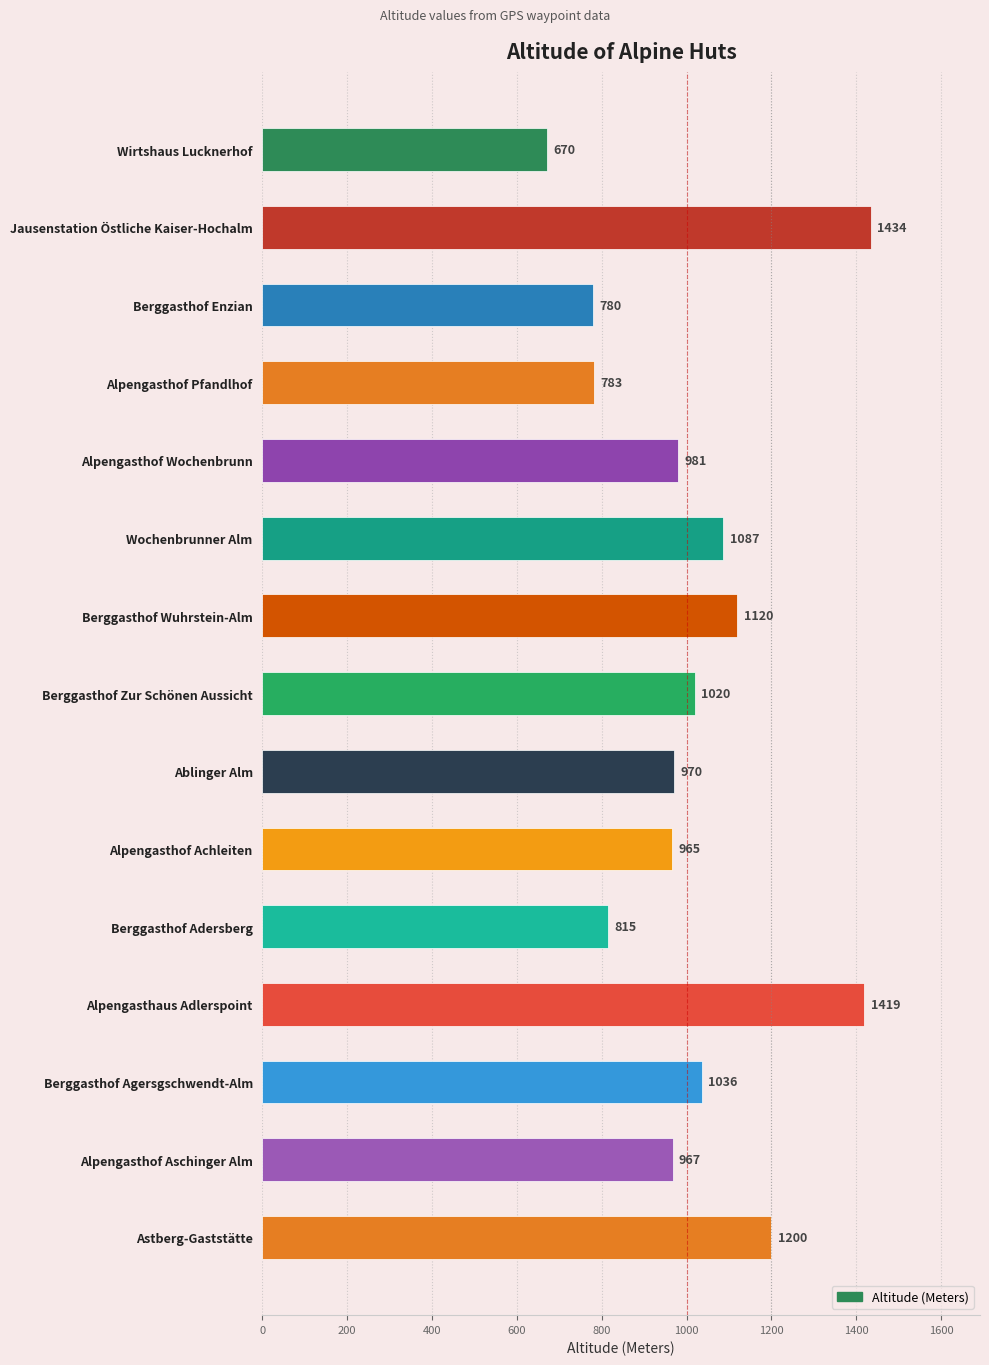

What is the sum of all values?

15247